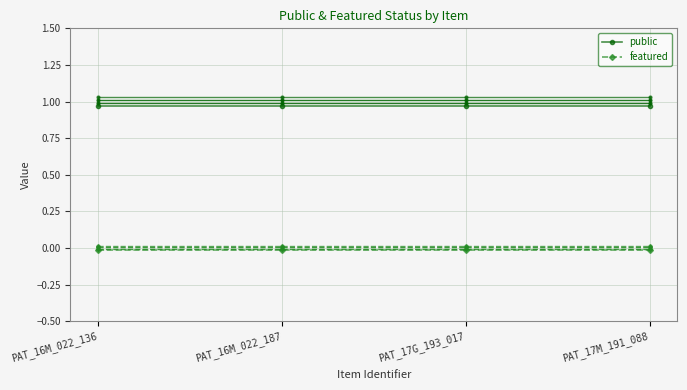

True or false: public and featured intersect in this chart.

False